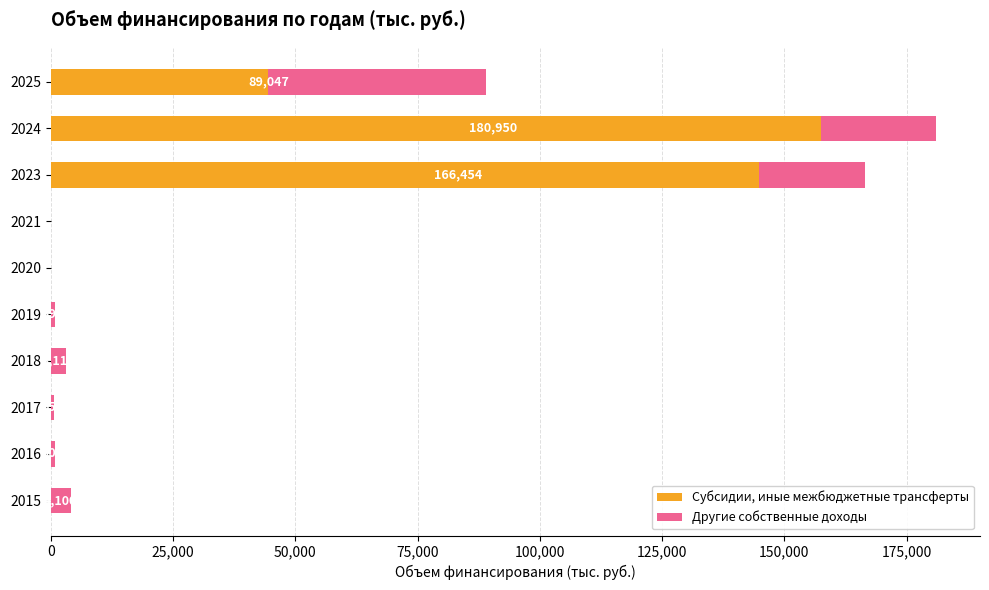

At which category is the sum across all series the highest?

2024